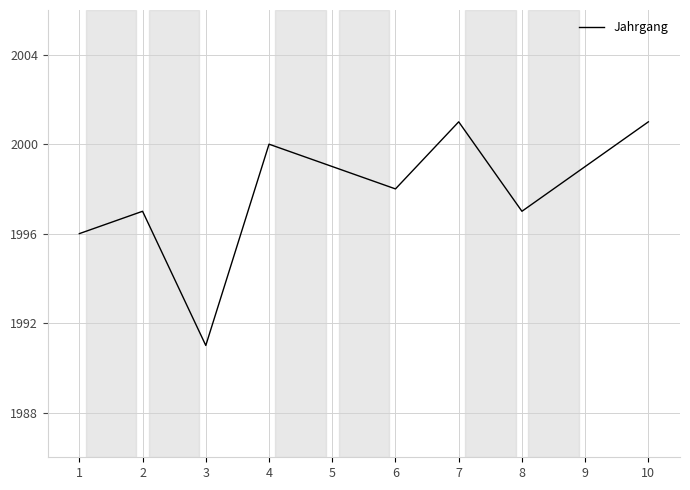

What is the minimum value shown in the chart?

1991